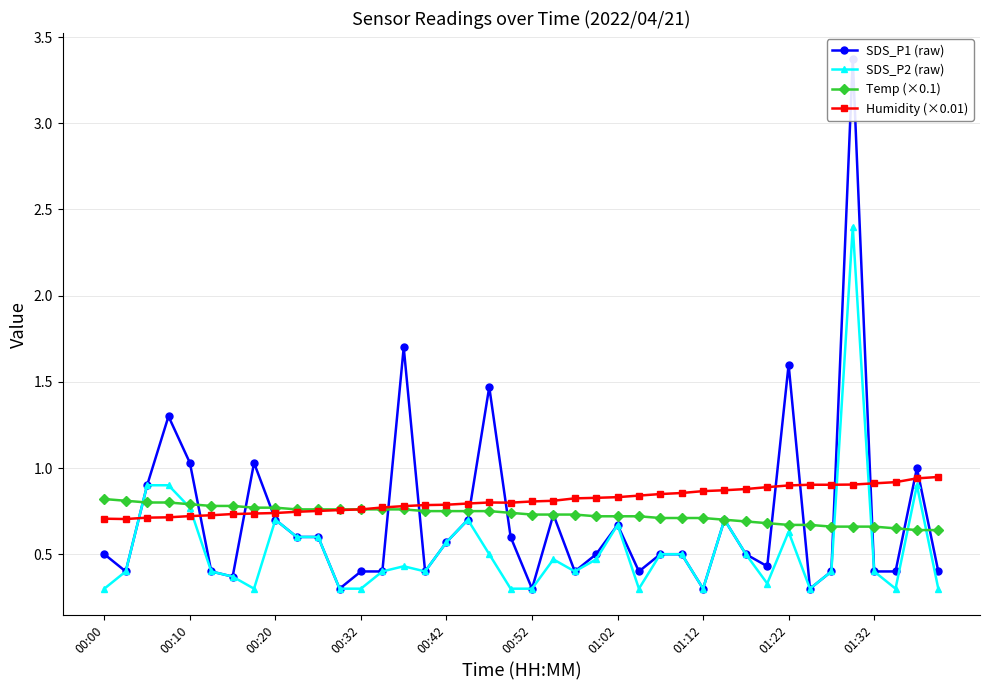

How many lines are shown in the chart?

4